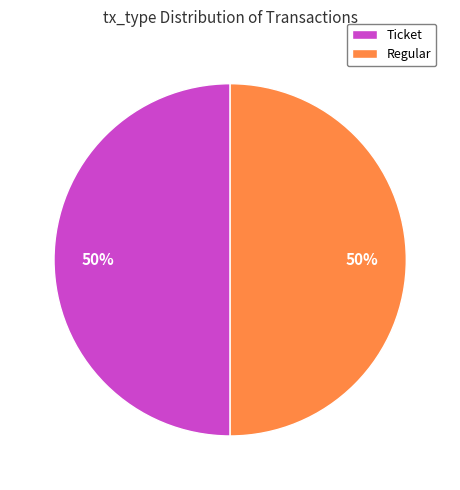

To the nearest percent, what portion does Ticket represent?

50%